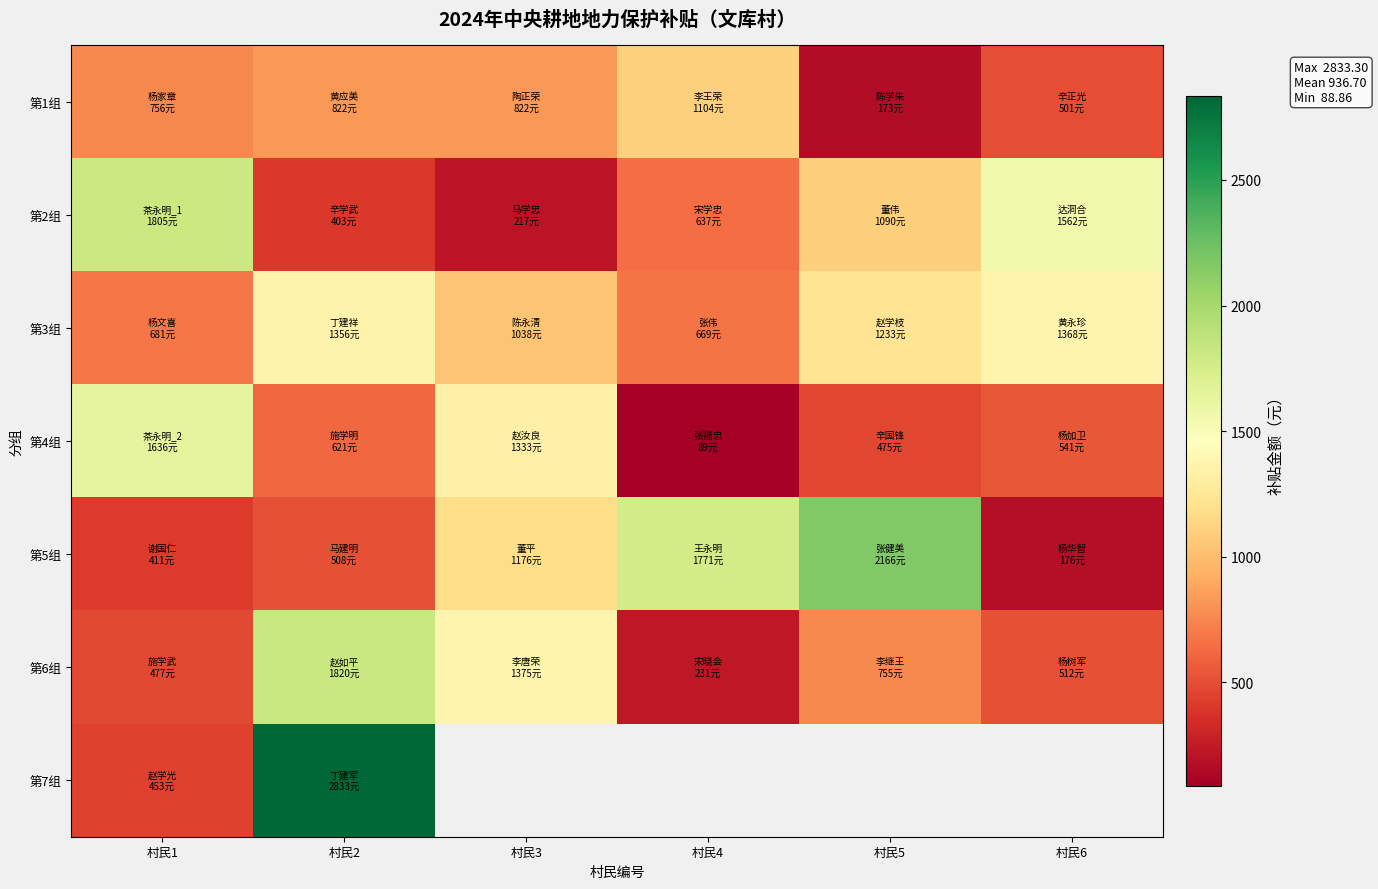

Is the value of 第4组 at 村民6 greater than the value of 第3组 at 村民6?

No